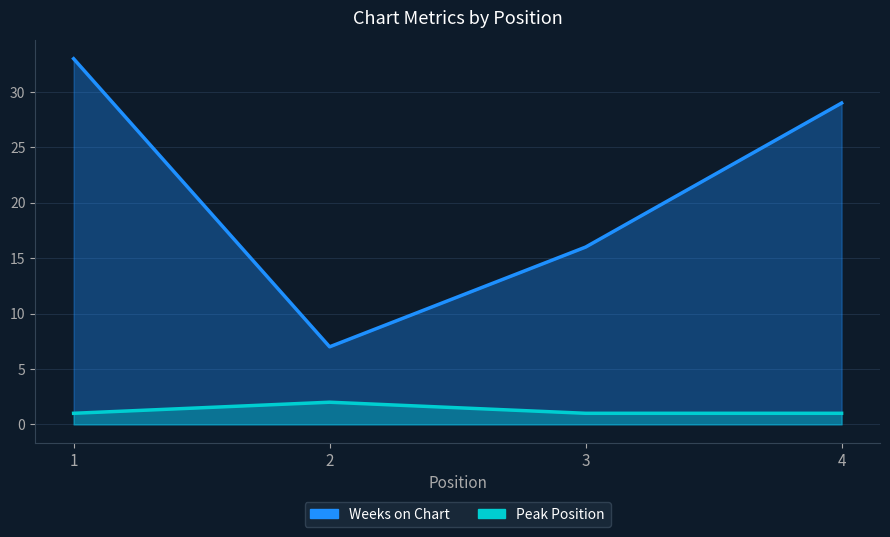

Reading right to left, extract all data points from this chart.

Weeks on Chart: 29	16	7	33
Peak Position: 1	1	2	1